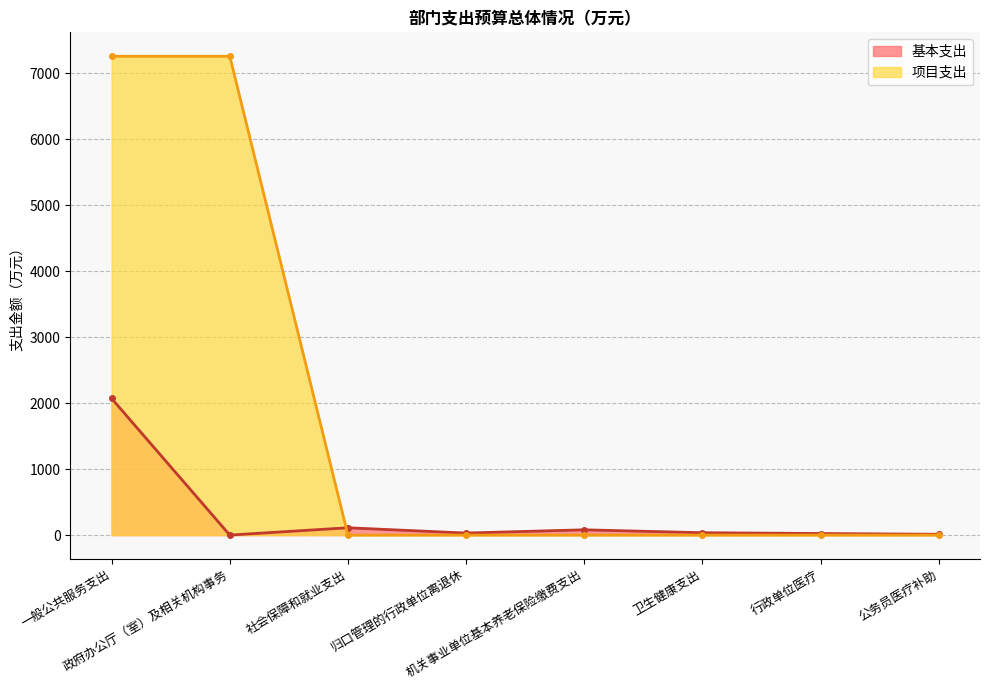

What is the sum of the 基本支出 values at 公务员医疗补助 and 机关事业单位基本养老保险缴费支出?

92.1